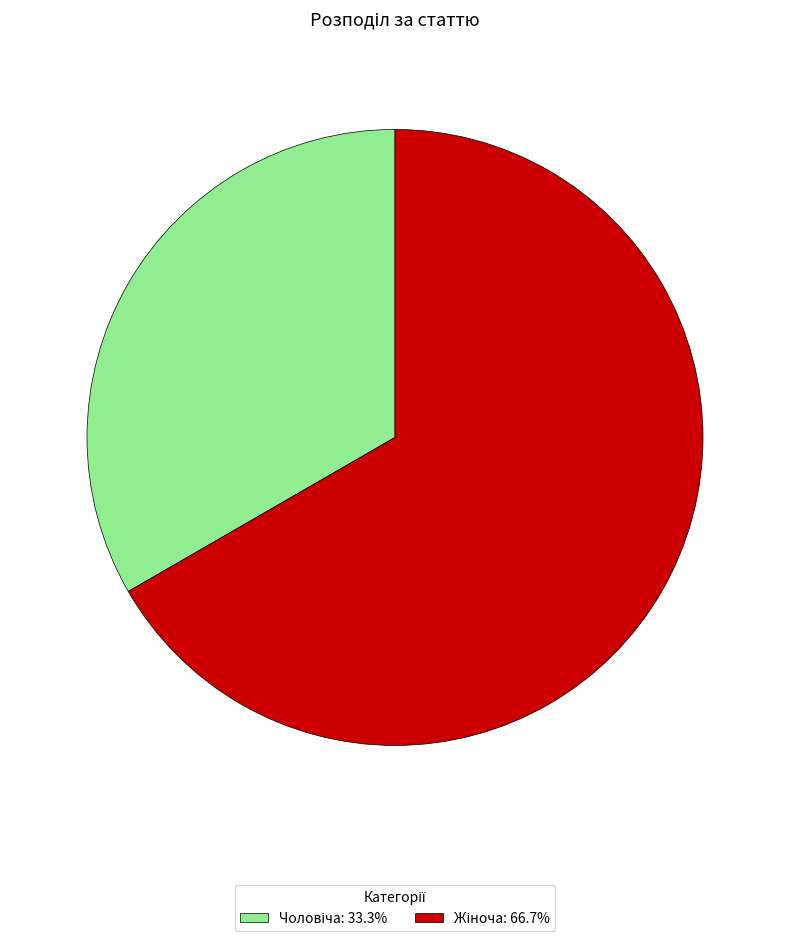

Is there a majority slice in this chart?

Yes